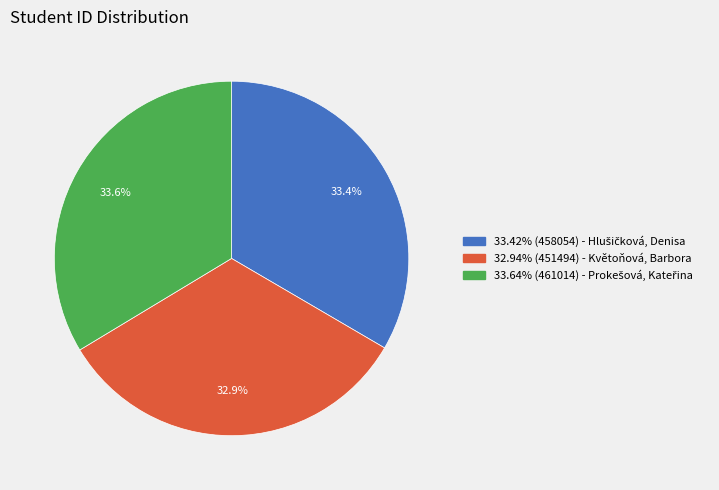

Is there any slice that represents more than half of the pie?

No